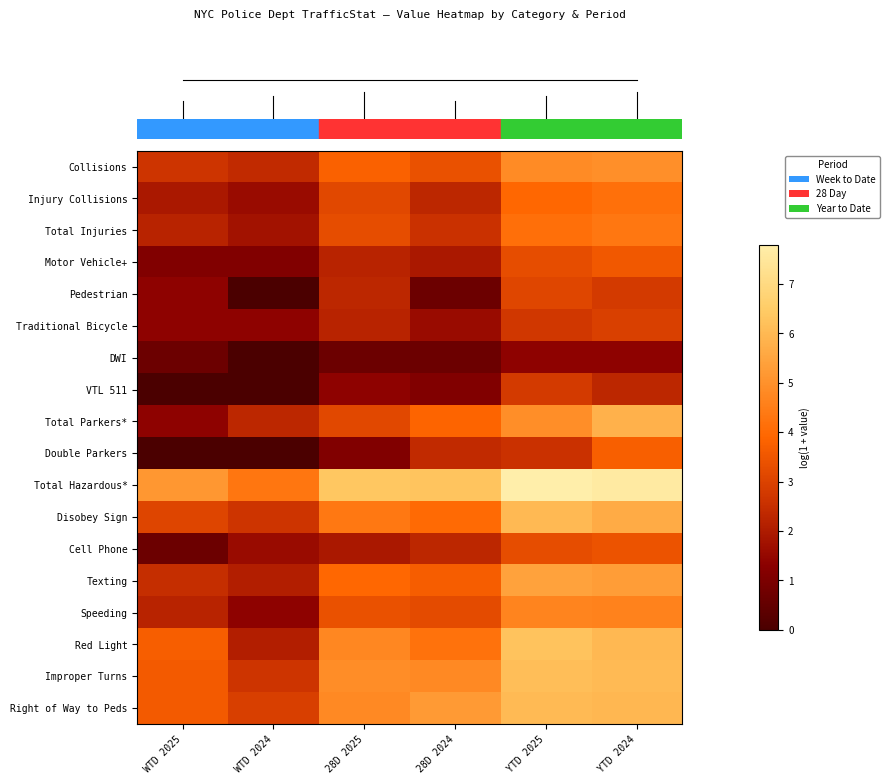

At which category is the sum across all series the highest?

YTD 2024